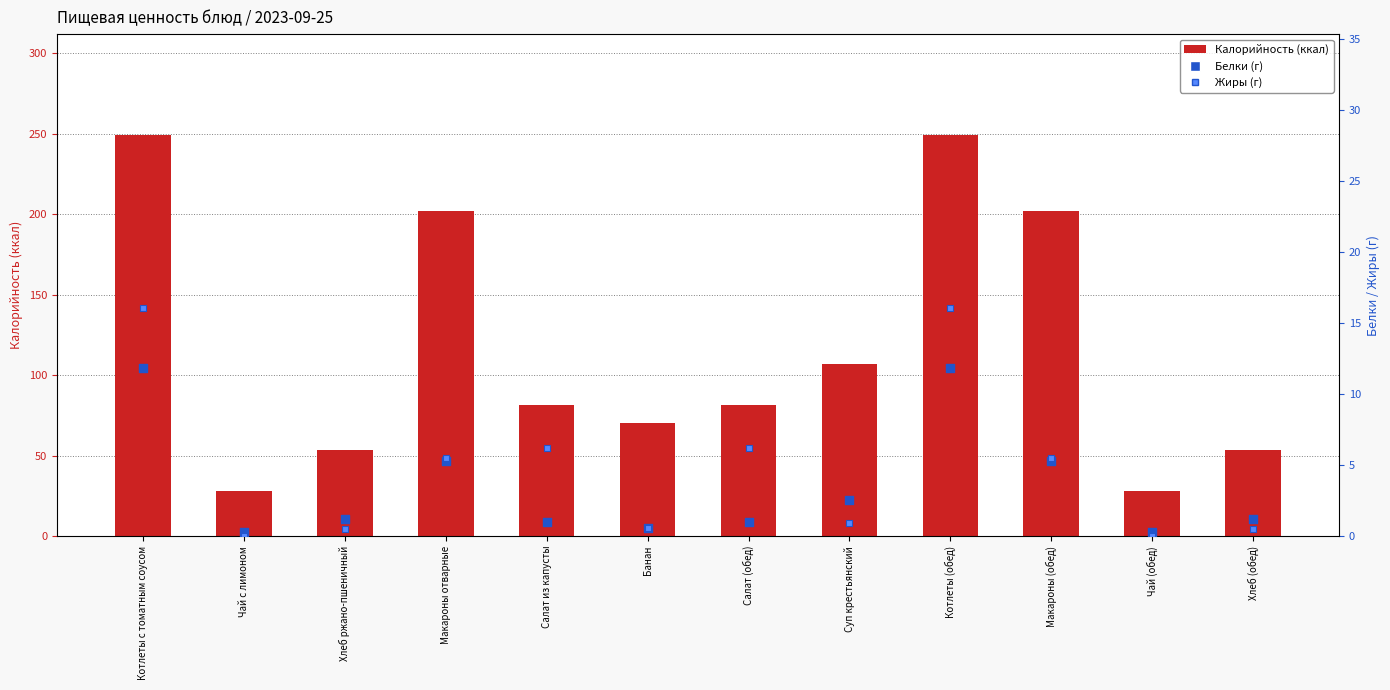

What are all the series names shown in the legend?

Калорийность, Белки, Жиры